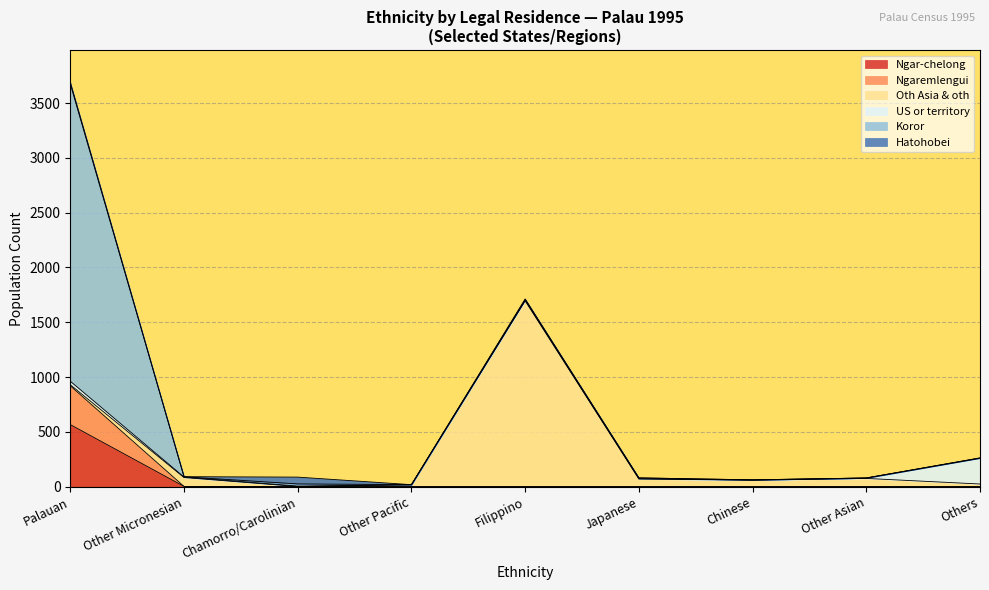

At how many categories does at least one series exceed 871?

5